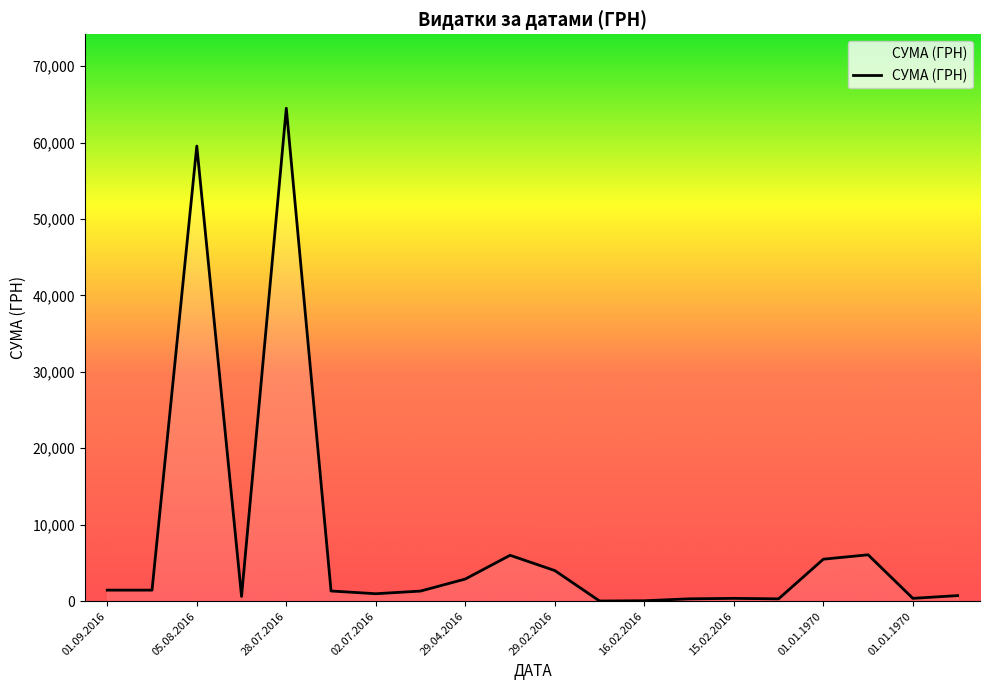

What is the difference between the maximum and minimum values?

64479.8